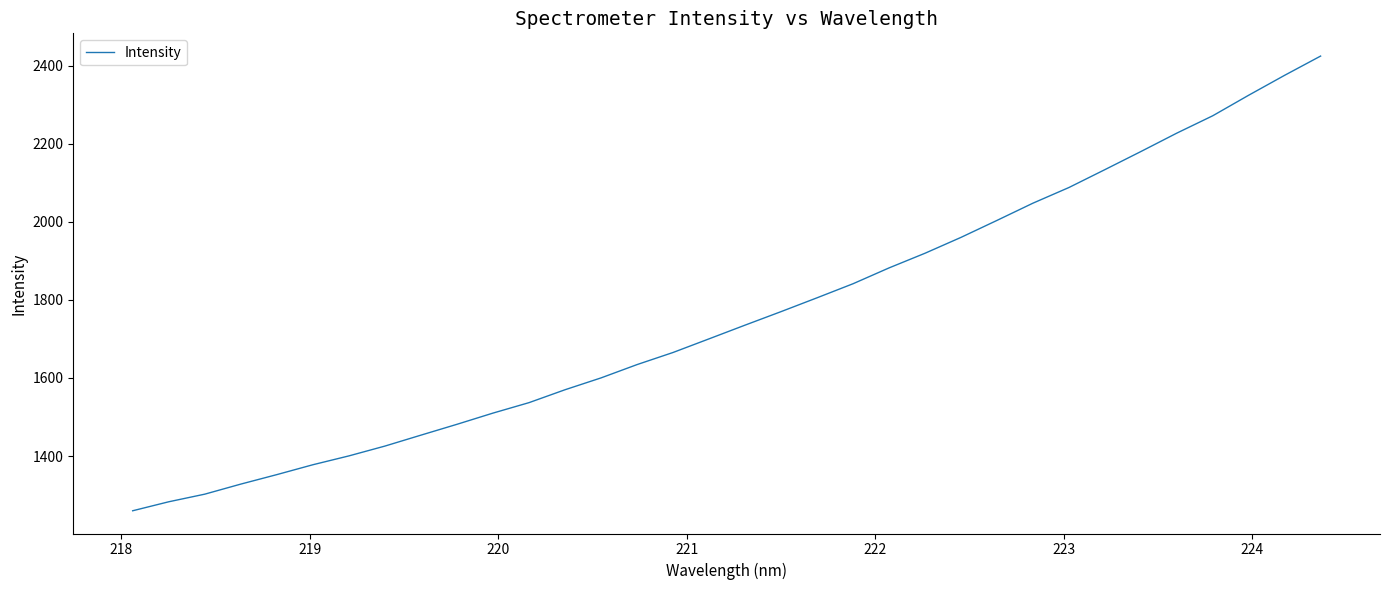

What is the maximum value shown in the chart?

2424.4